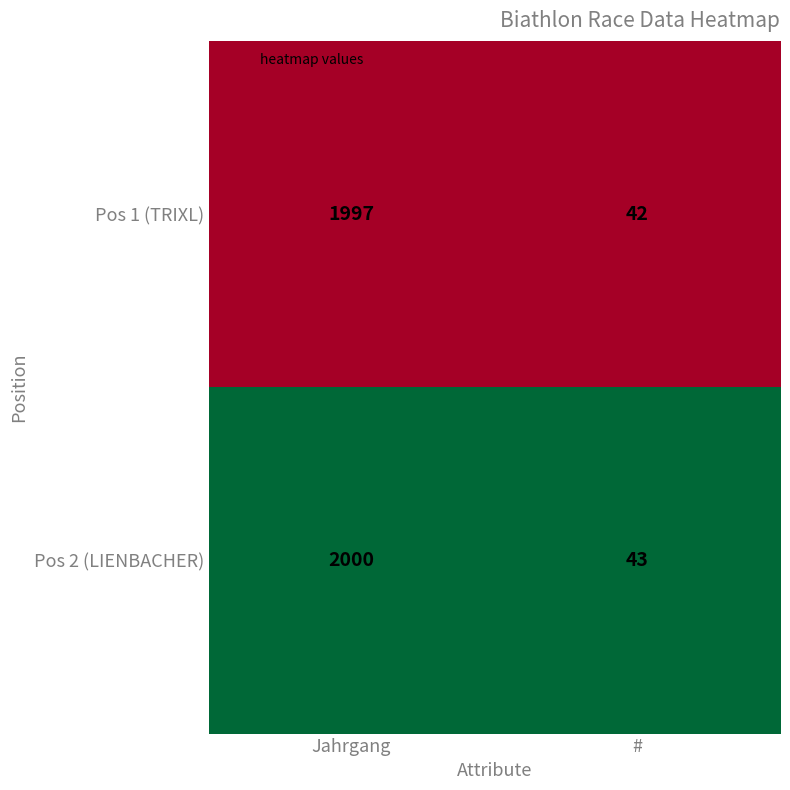

At which category does the chart reach its peak across all series?

Jahrgang